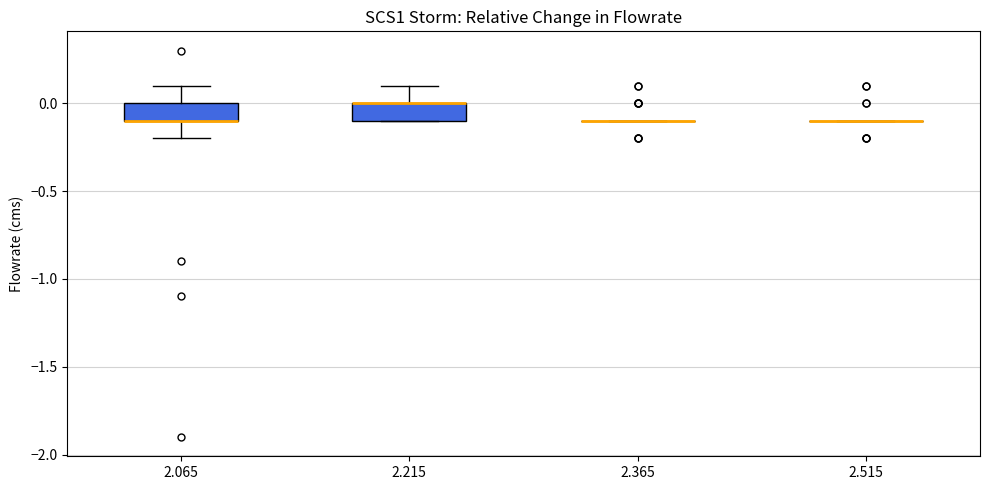

Reading left to right, read every box against the y-axis: the position of its median line, the range the box covers, and the ends of its whiskers. The values are not printed on the chart, so give them approximately, as read against the axis.

2.065: median -0.1 (drawn on the box's lower edge), box -0.1 to 0.0, whiskers -0.2 to 0.1
2.215: median 0.0 (drawn on the box's upper edge), box -0.1 to 0.0, whiskers -0.1 to 0.1
2.365: box collapsed to a line at -0.1, whiskers -0.1 to -0.1
2.515: box collapsed to a line at -0.1, whiskers -0.1 to -0.1